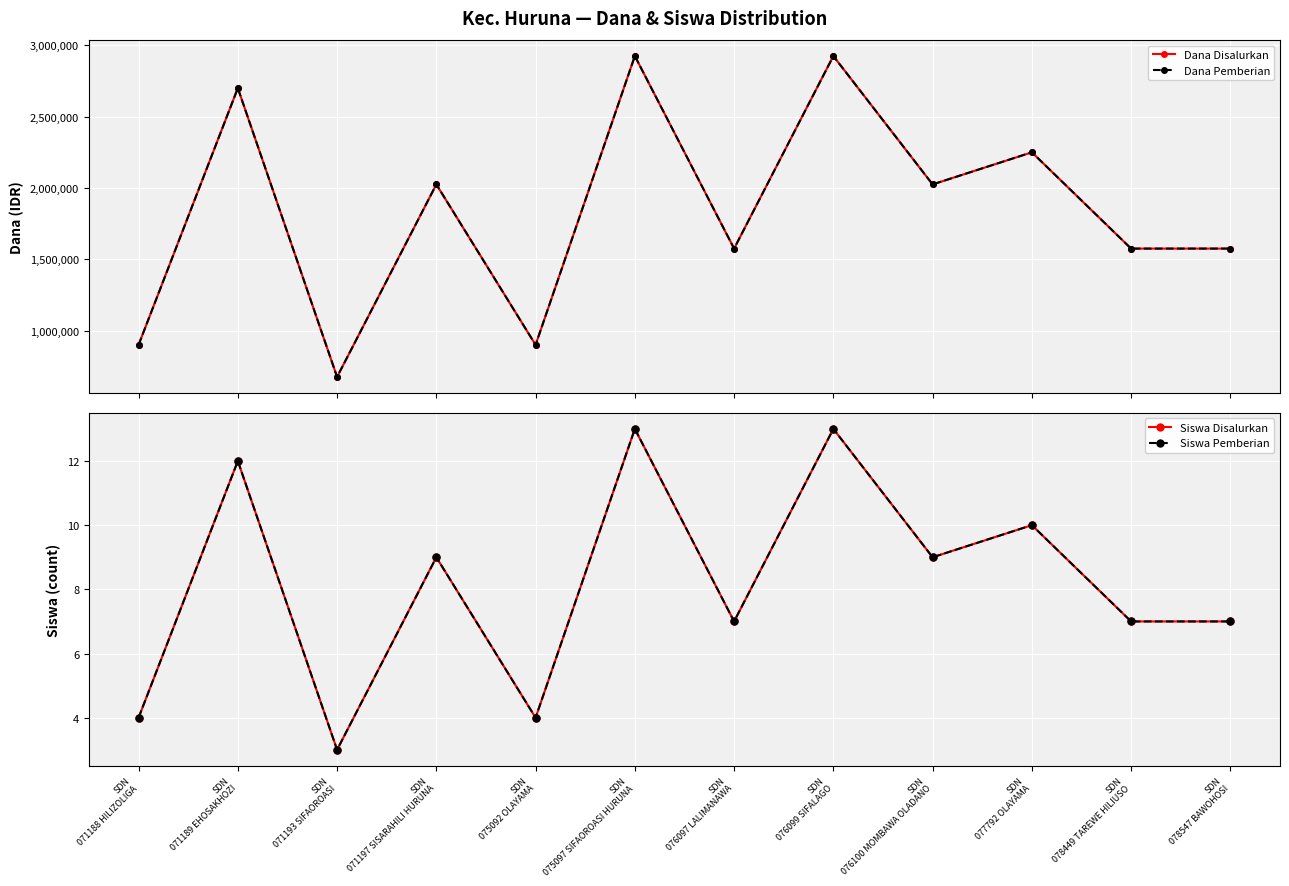

What is the maximum value for Siswa Disalurkan?

13